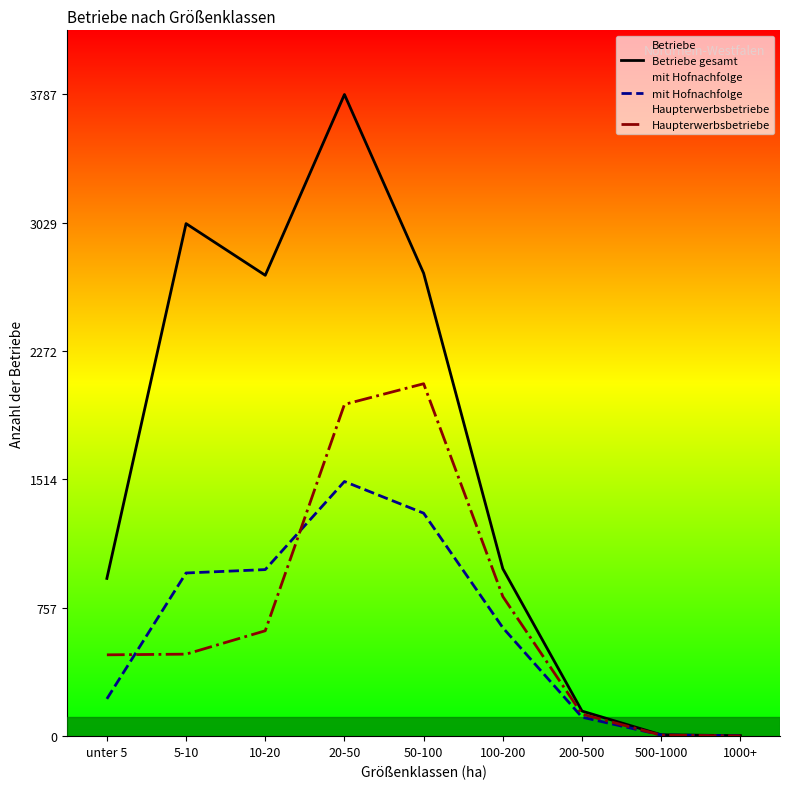

What is the spread (max minus min) of values at 100-200?

348